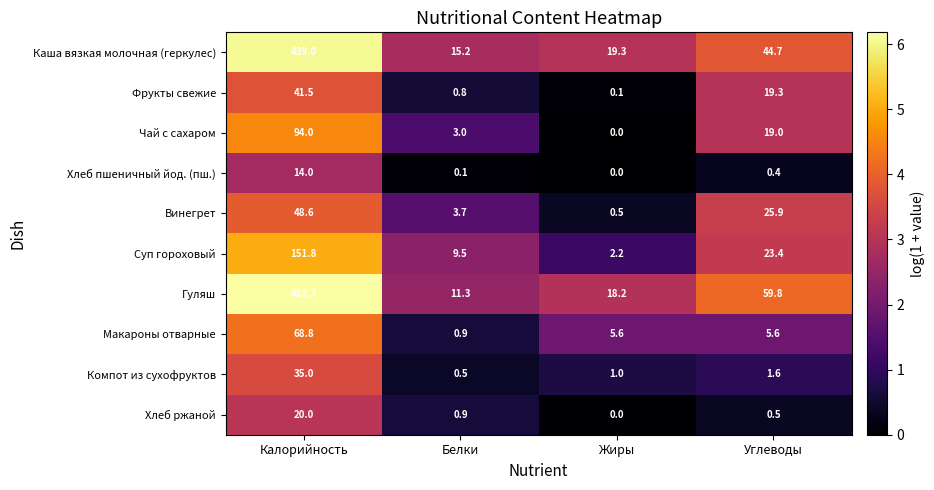

What is the difference between the maximum and minimum values in the Хлеб пшеничный йод. (пш.) series?

14.0